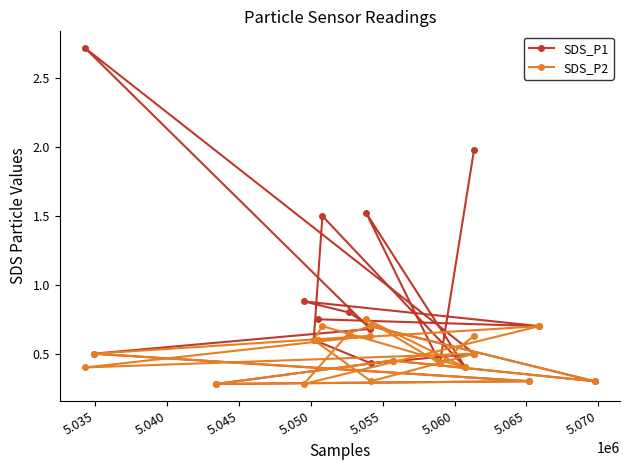

List the series in order of their overall mean, highest first.

SDS_P1, SDS_P2